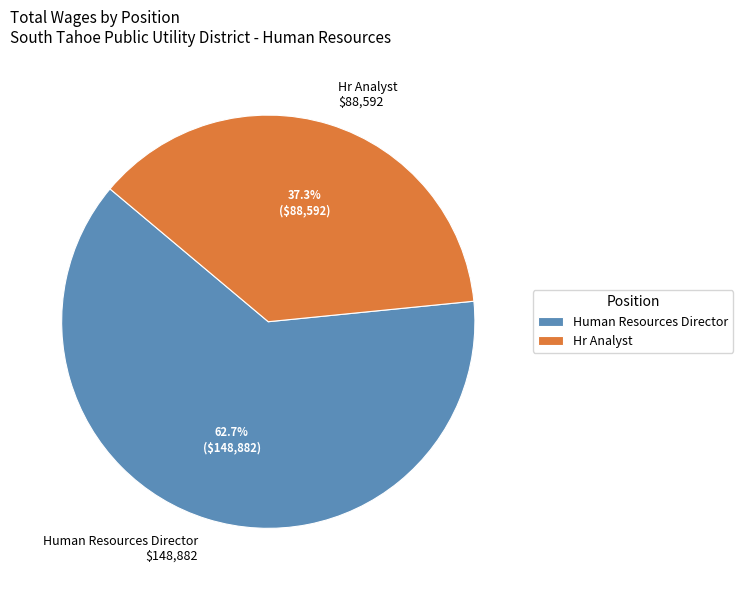

Approximately how many times larger is the value at Human Resources Director compared to Hr Analyst?

1.7